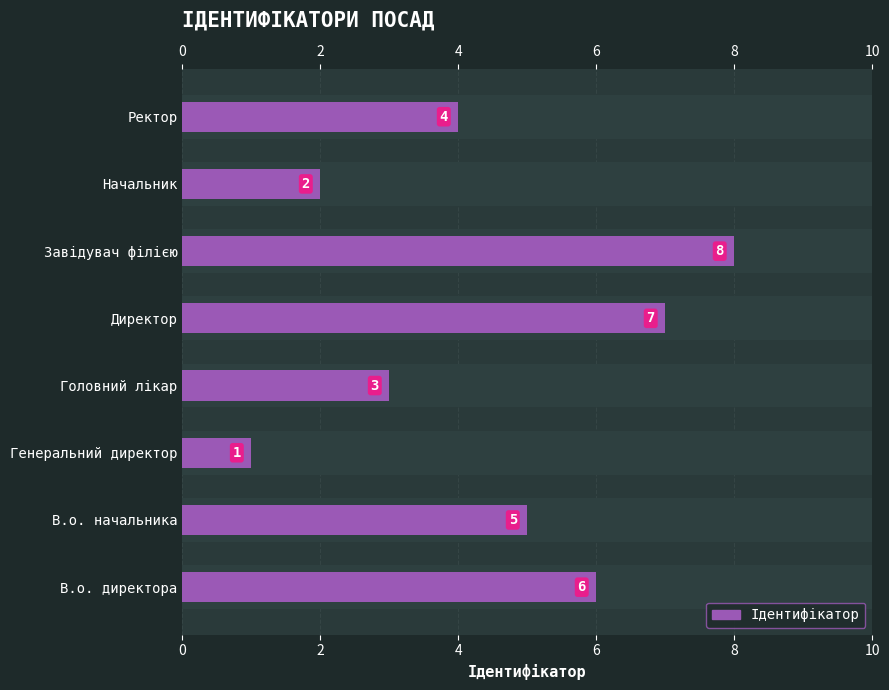

What is the smallest value displayed?

1